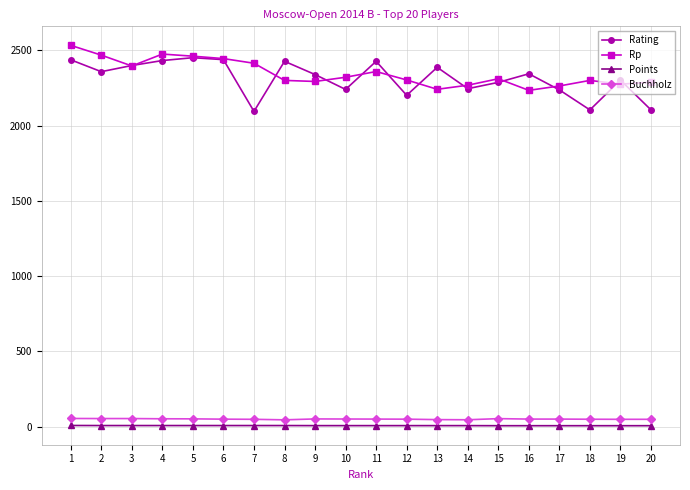

Is the value of Points at 2 greater than the value of Rating at 10?

No